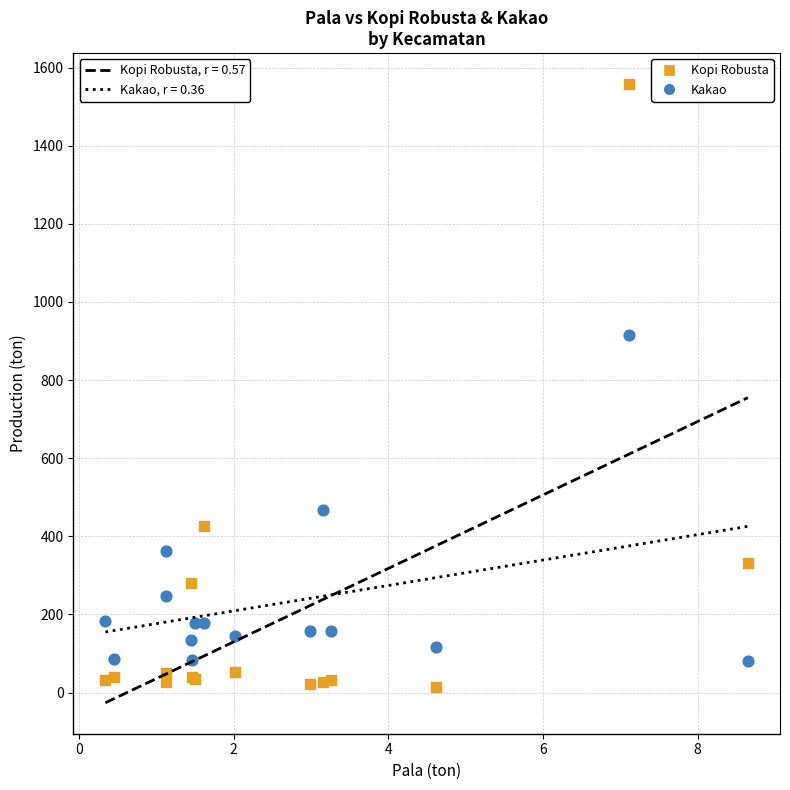

Which series has the widest spread of Y values?

Kopi Robusta